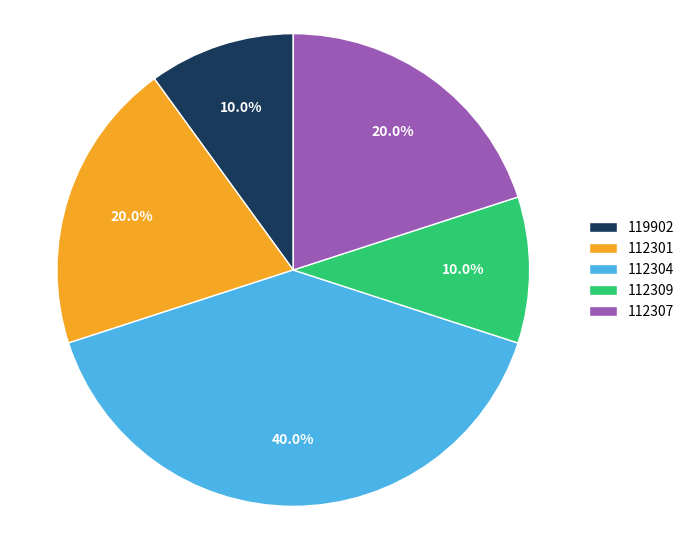

Between 119902 and 112307, which is larger?

112307